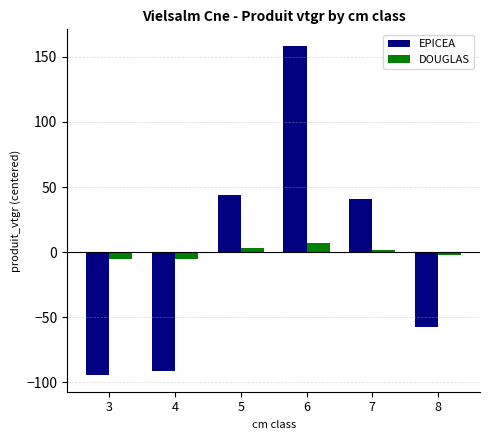

True or false: EPICEA has a value of -94.5 at 3.

True